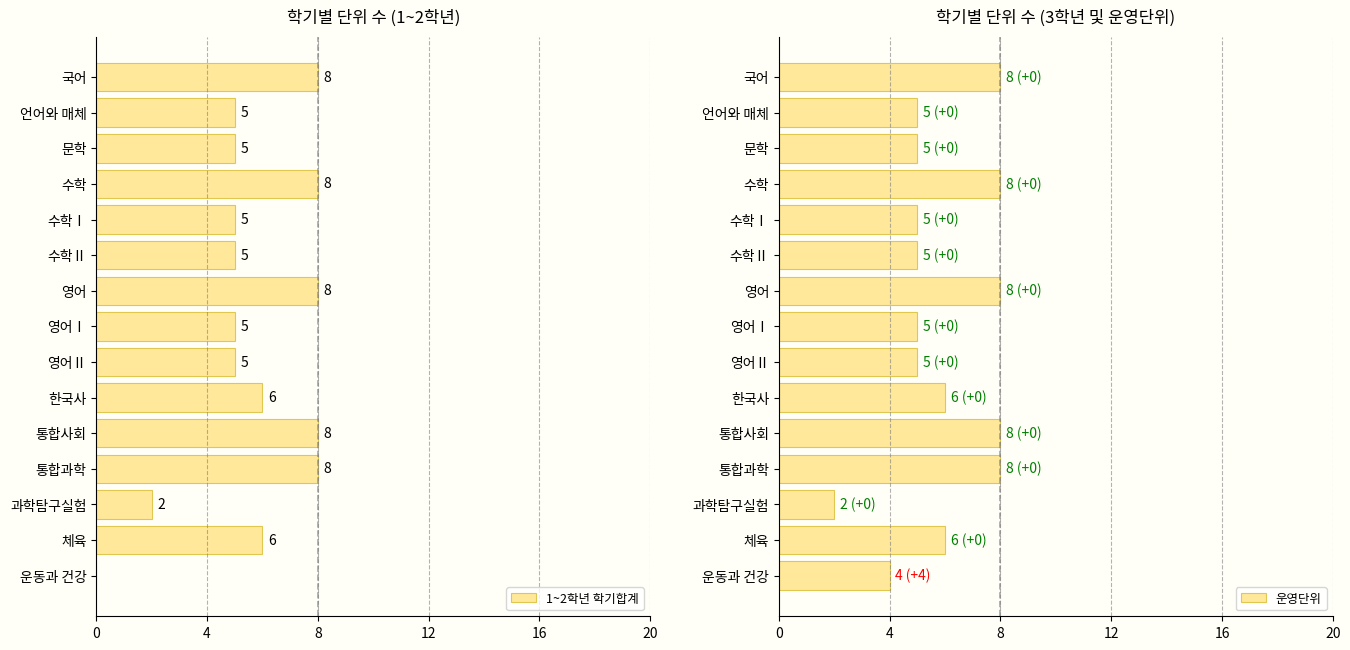

The value of 1~2학년 학기합계 at 문학 is 5. True or false?

True